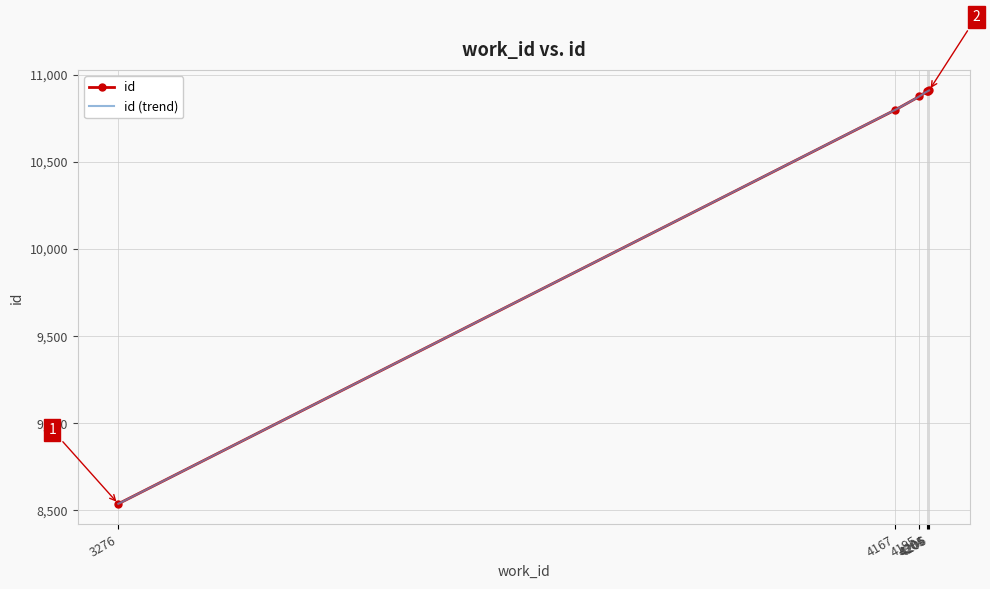

What is the value of the 1st point from the left?

8537